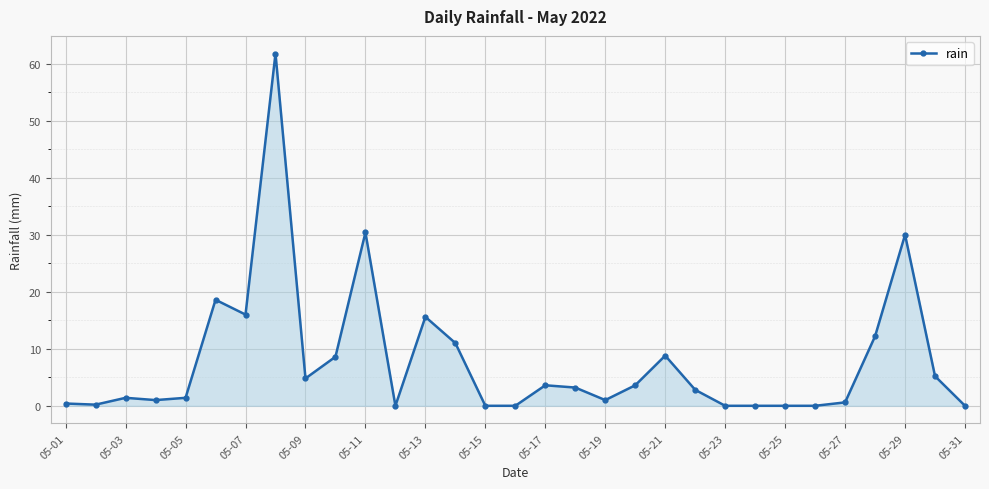

What is the average value?

7.8